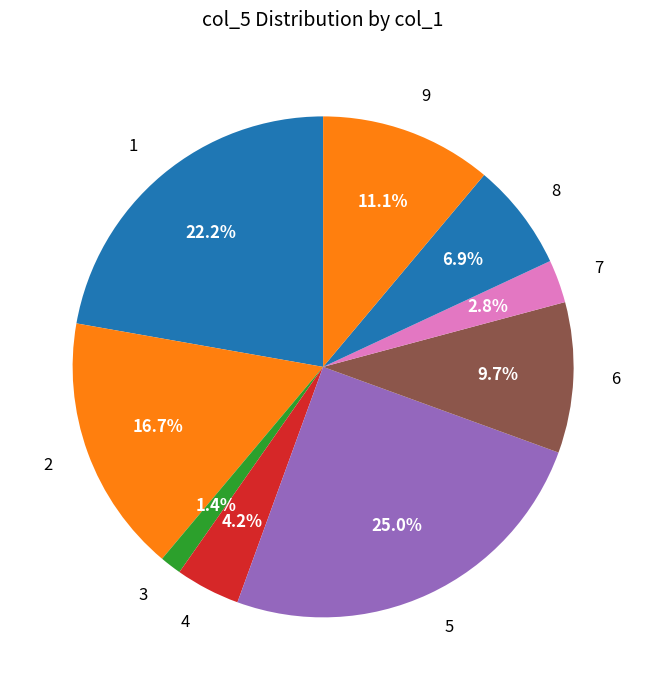

To the nearest percent, what portion does 1 represent?

22%